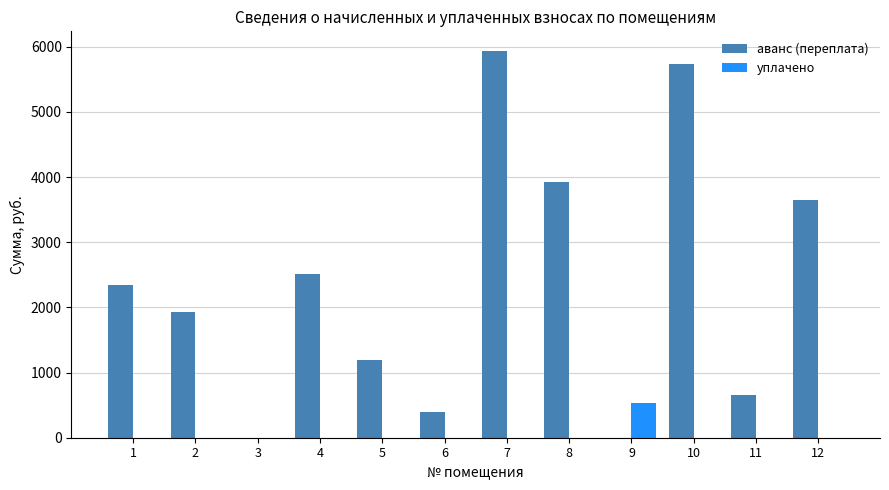

What is the total value across all series at 2?

1923.2